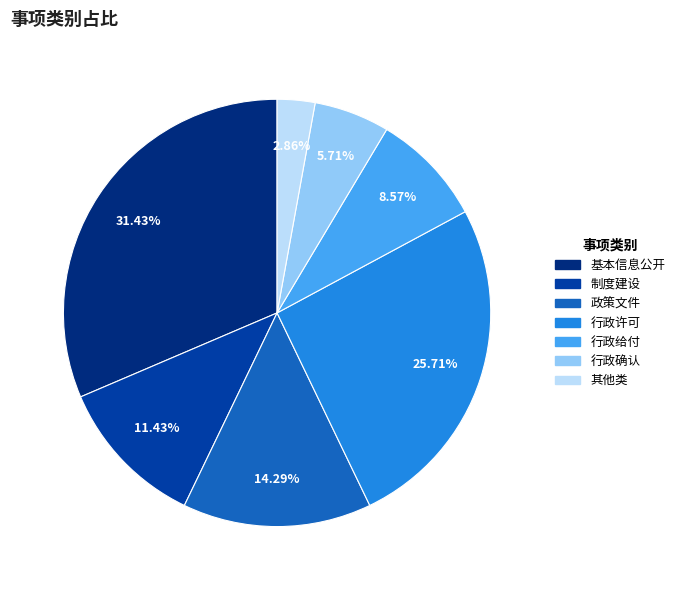

Rank the categories by value from lowest to highest.

其他类, 行政确认, 行政给付, 制度建设, 政策文件, 行政许可, 基本信息公开